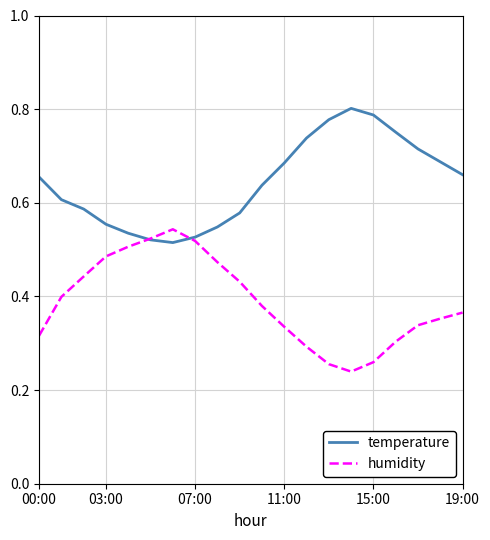

Which series has the widest spread of values?

humidity